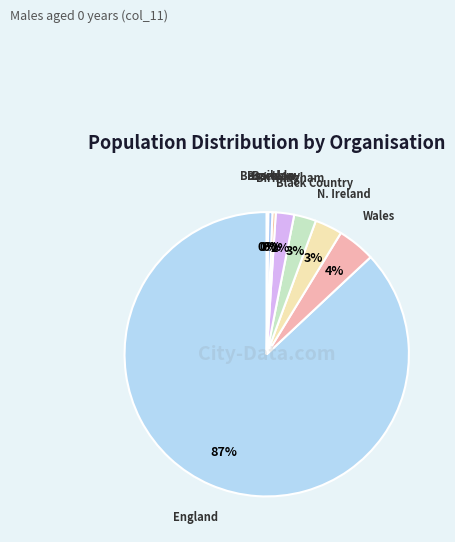

Is there any slice that represents more than half of the pie?

Yes